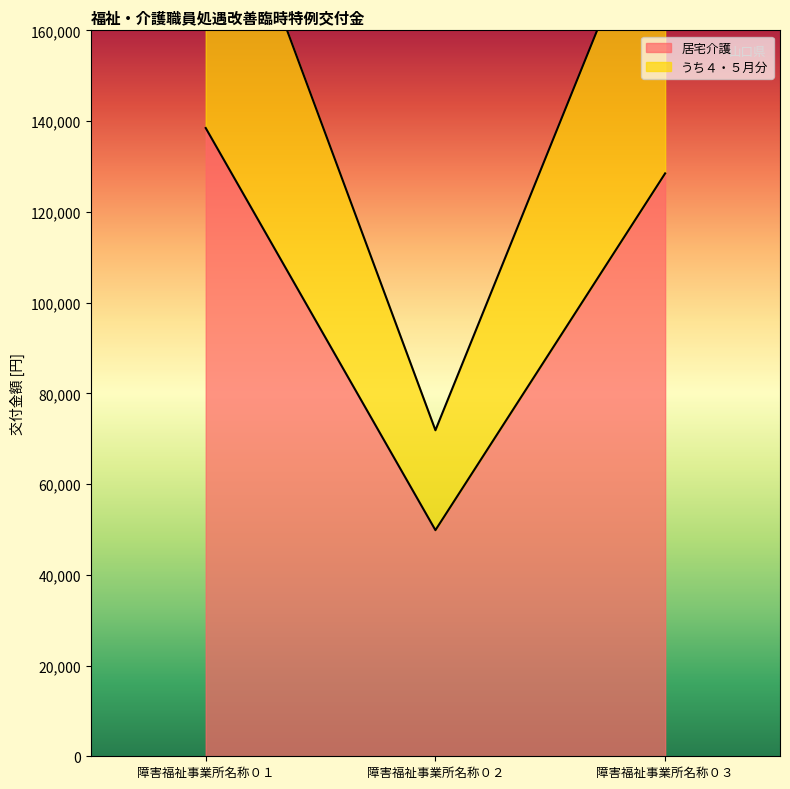

What is the average value of the 居宅介護 series?

105593